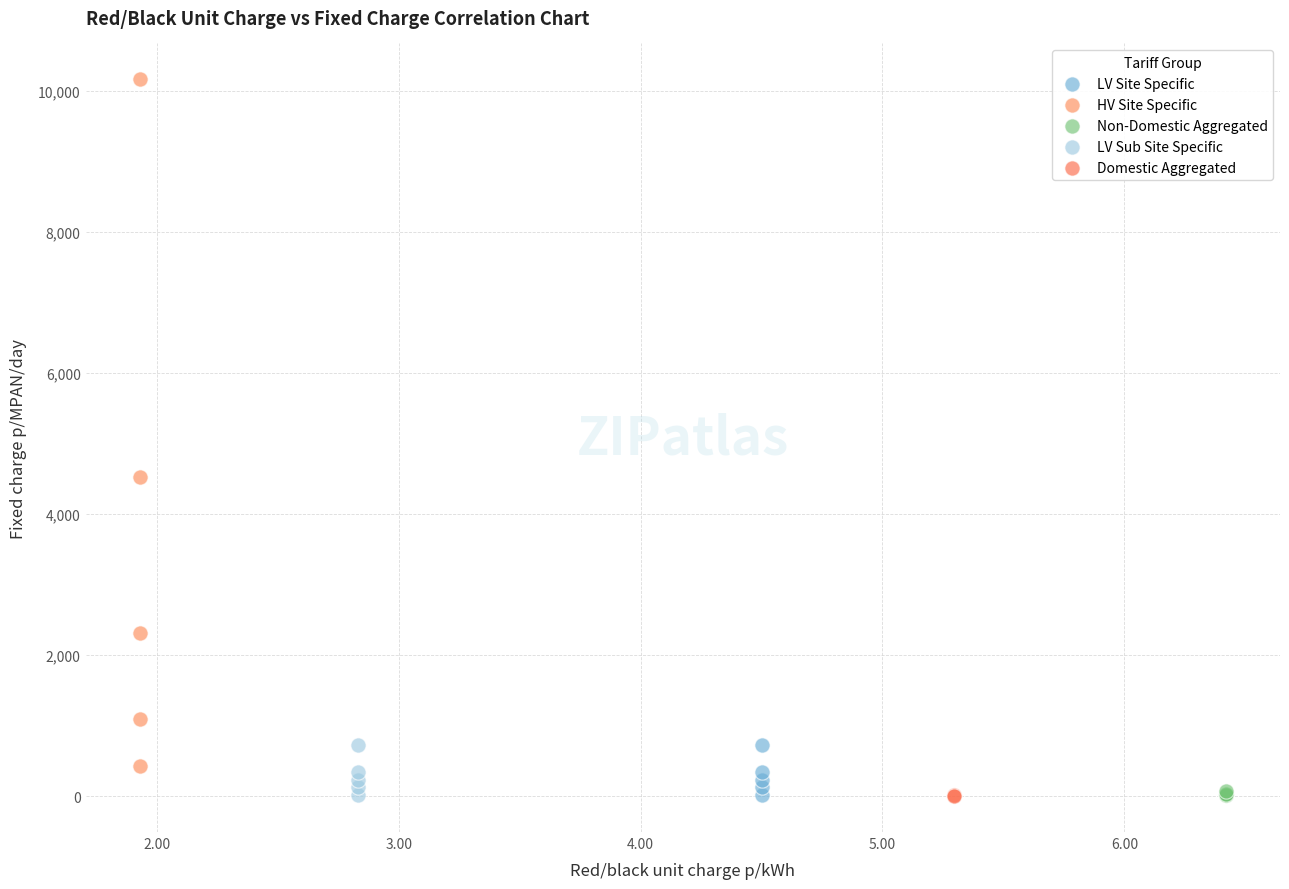

Which series contains the highest Y value?

HV Site Specific